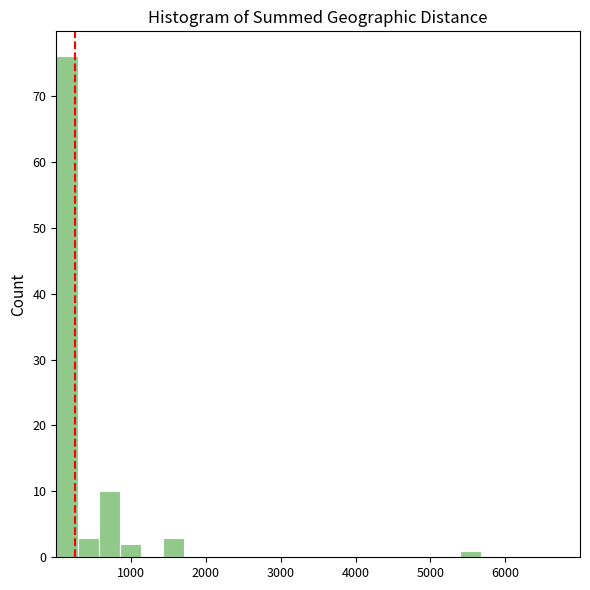

Around what value on the x-axis is the tallest bar? Give the approximate position of its centre, as read against the axis.

100